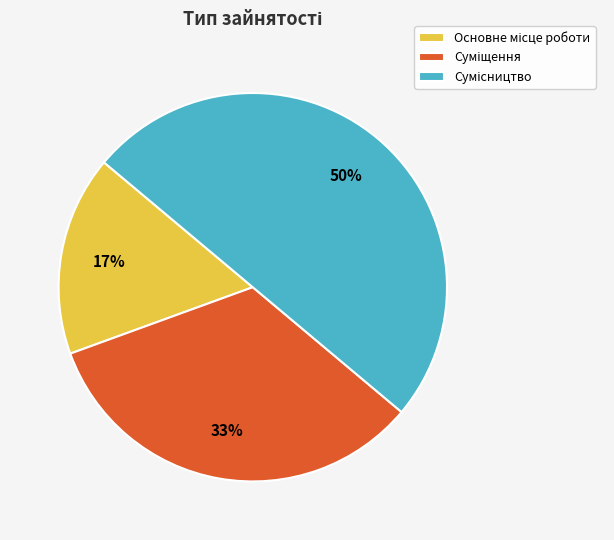

To the nearest percent, what is the difference between the largest and smallest slice percentages?

33%